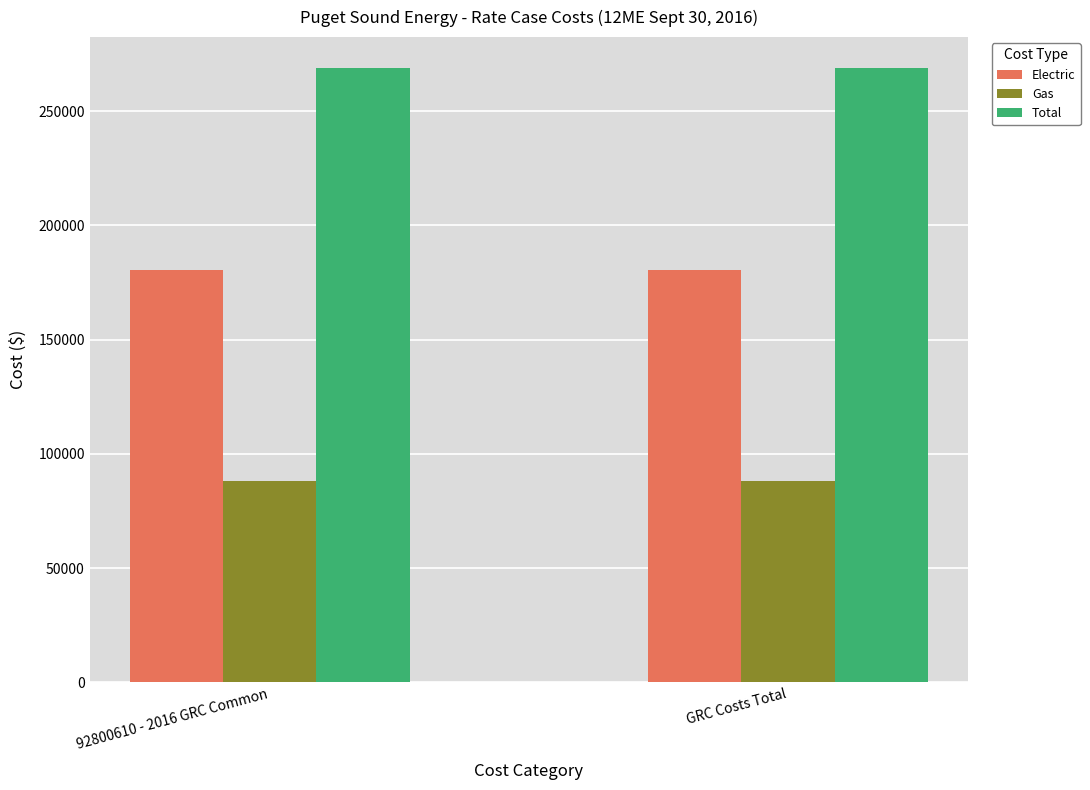

Reading left to right, transcribe all the data shown in this chart.

Electric: 92800610 - 2016 GRC Common=180704.5	GRC Costs Total=180704.5
Gas: 92800610 - 2016 GRC Common=88281.1	GRC Costs Total=88281.1
Total: 92800610 - 2016 GRC Common=268985.6	GRC Costs Total=268985.6